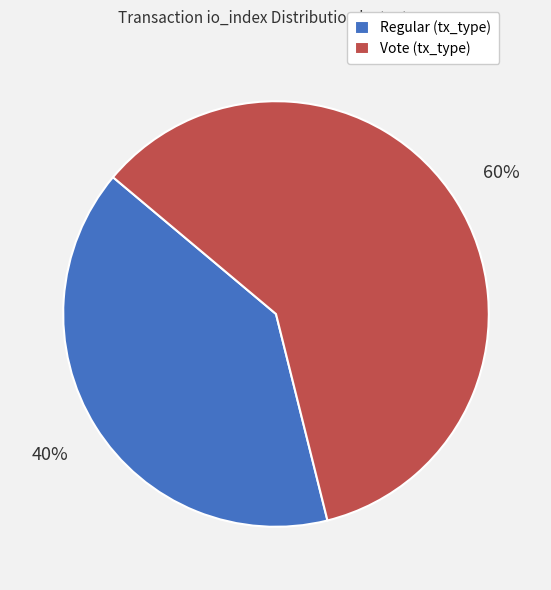

Do Vote (tx_type) and Regular (tx_type) together represent more than half of the pie?

Yes